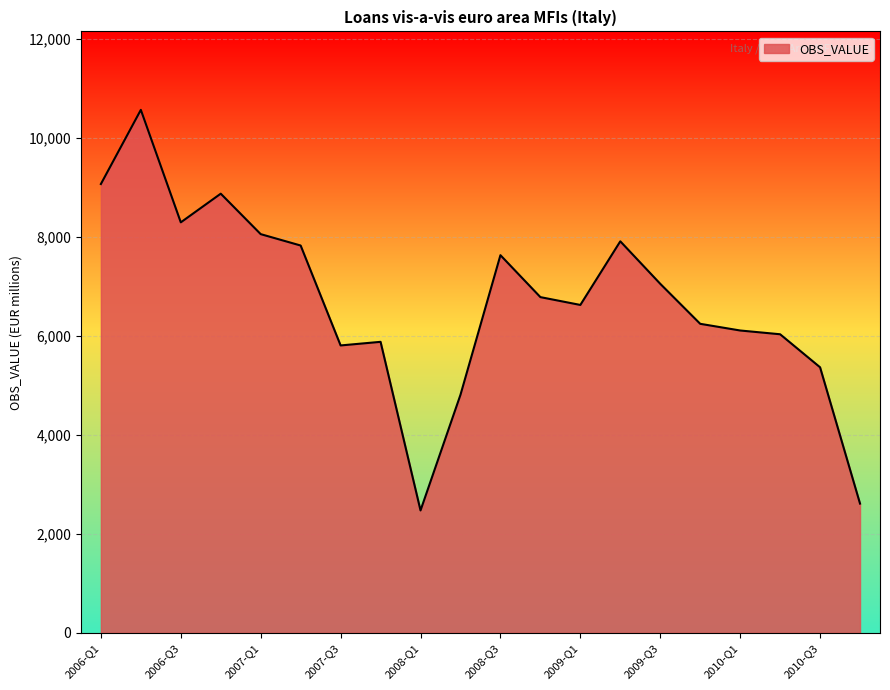

What is the maximum value shown in the chart?

10563